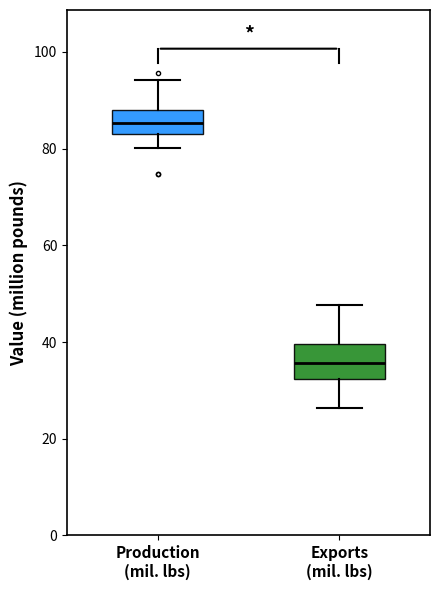

Which box's median line is the highest?

Production (mil. lbs)